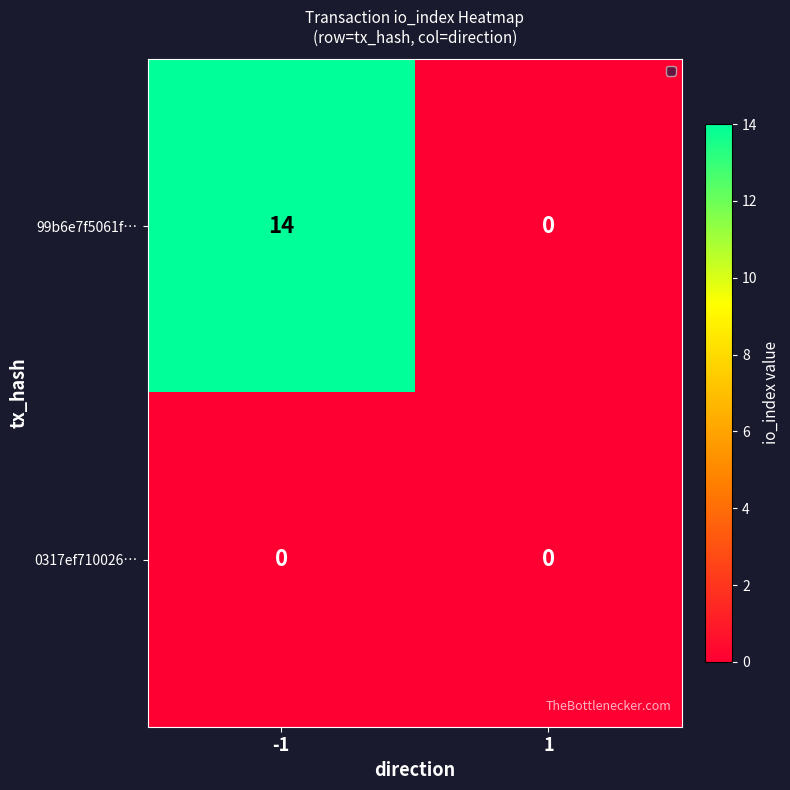

What is the difference between the maximum and minimum values in the 99b6e7f5061f… series?

14